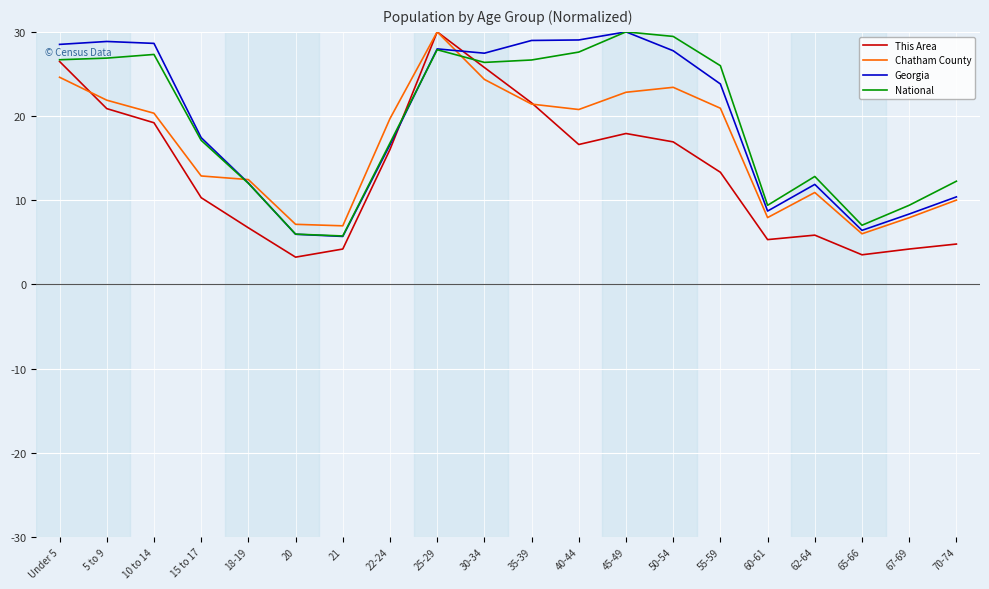

What is the total value across all series at 60-61?

31.4